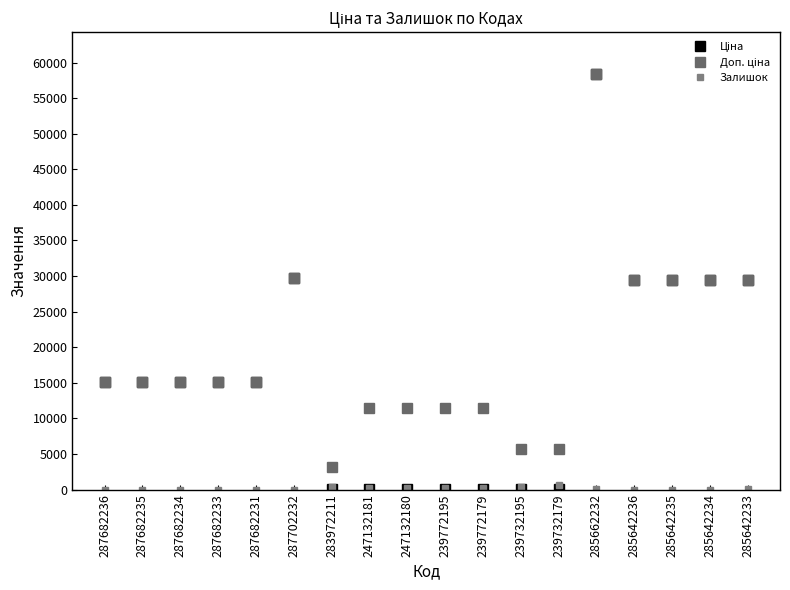

What is the difference between the maximum and minimum values in the Ціна series?

58394.5